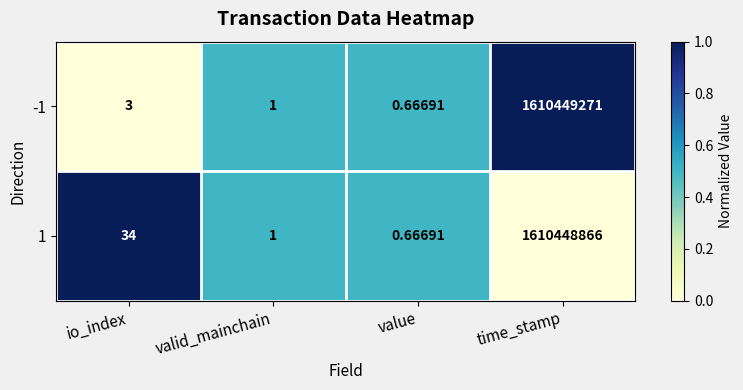

At which label is 1 closest to 805224433?

io_index